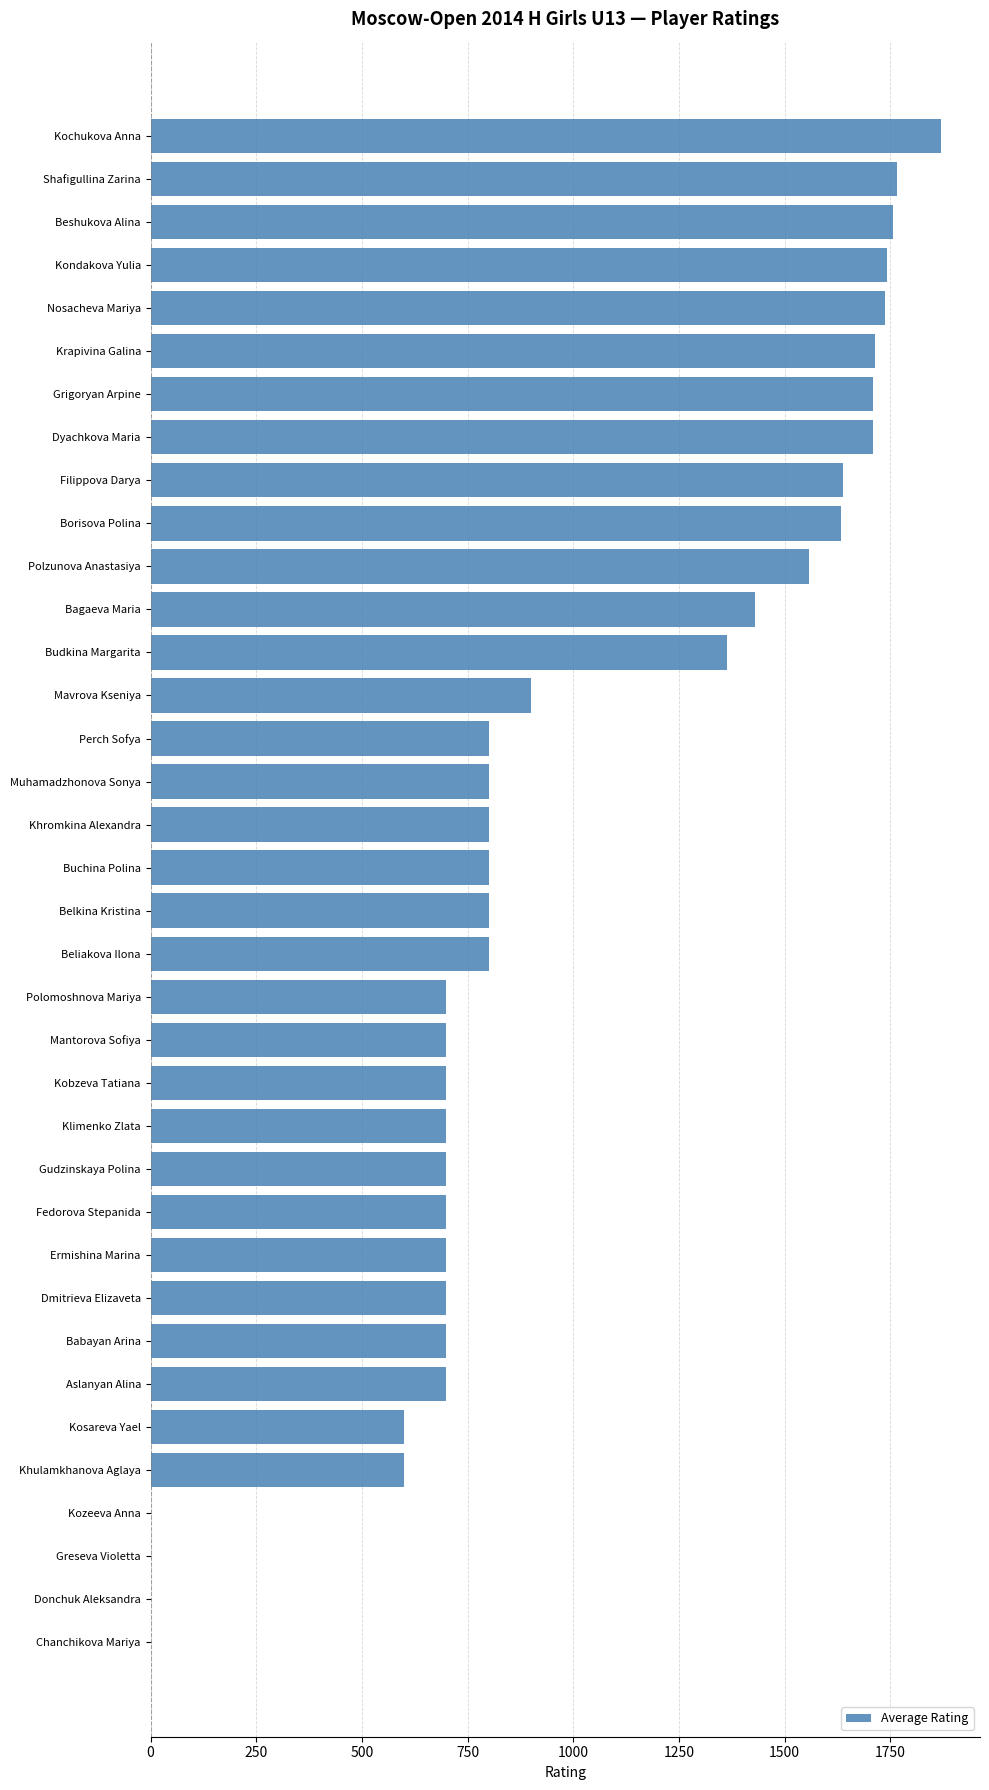

What is the average value?

987